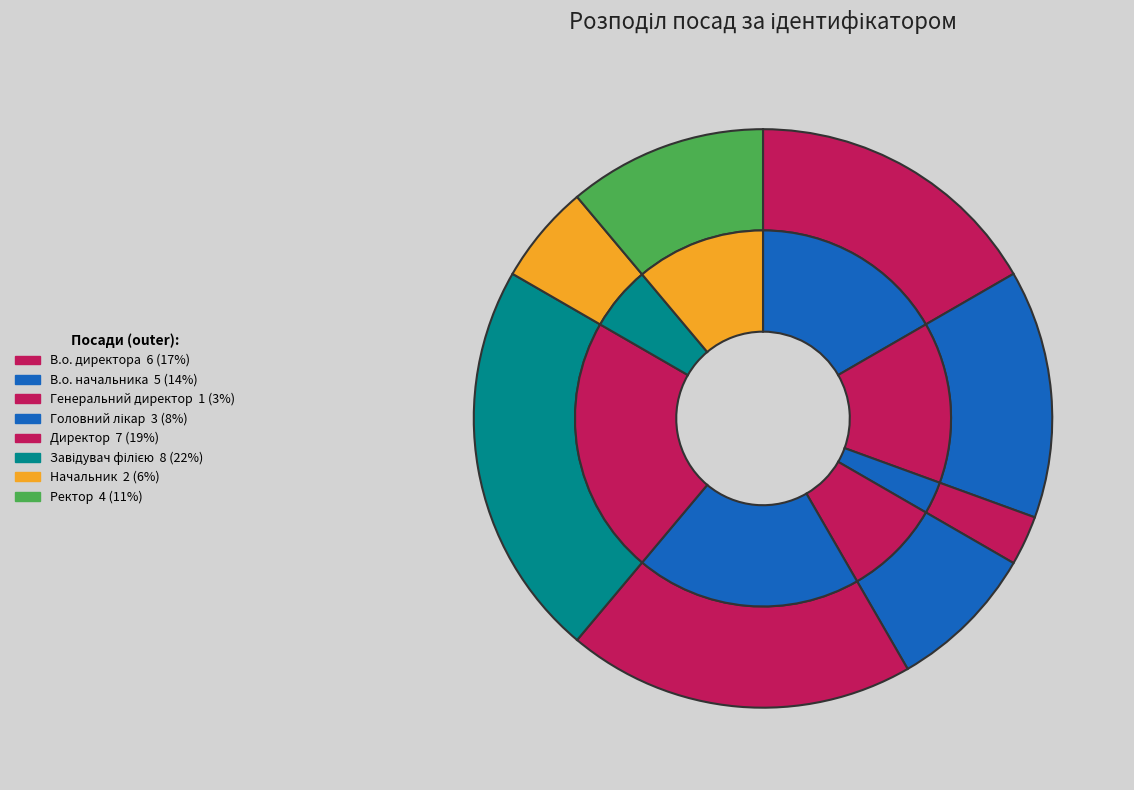

To the nearest percent, what is the difference between the largest and smallest slice percentages?

19%